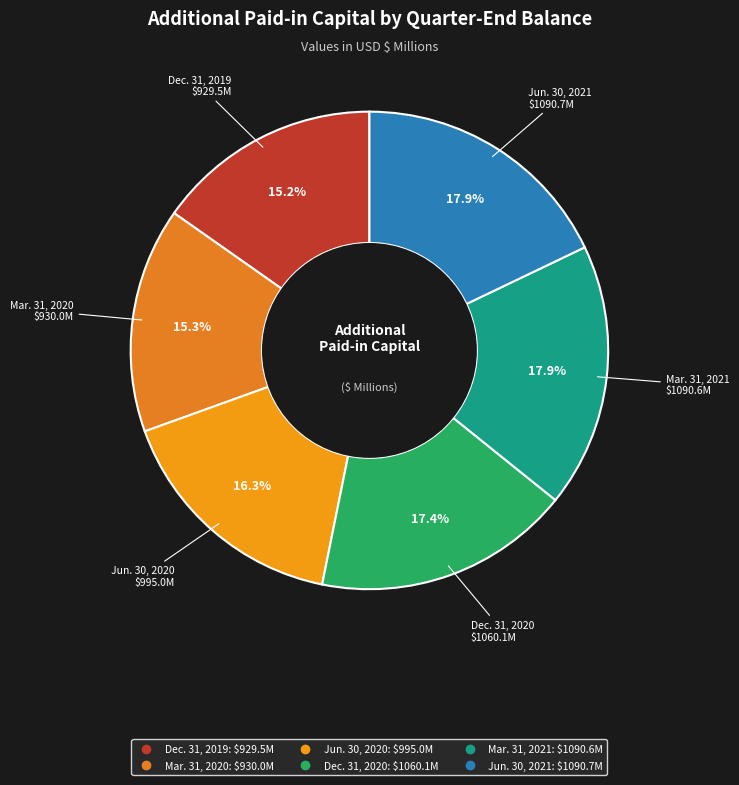

To the nearest percent, what is the difference between the largest and smallest slice percentages?

3%